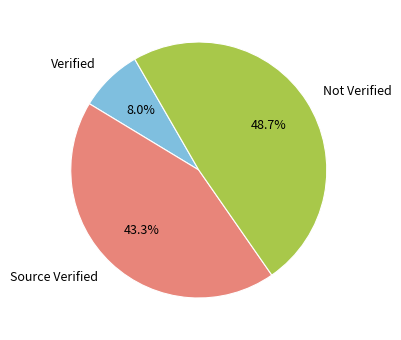

Is there any slice that represents more than half of the pie?

No